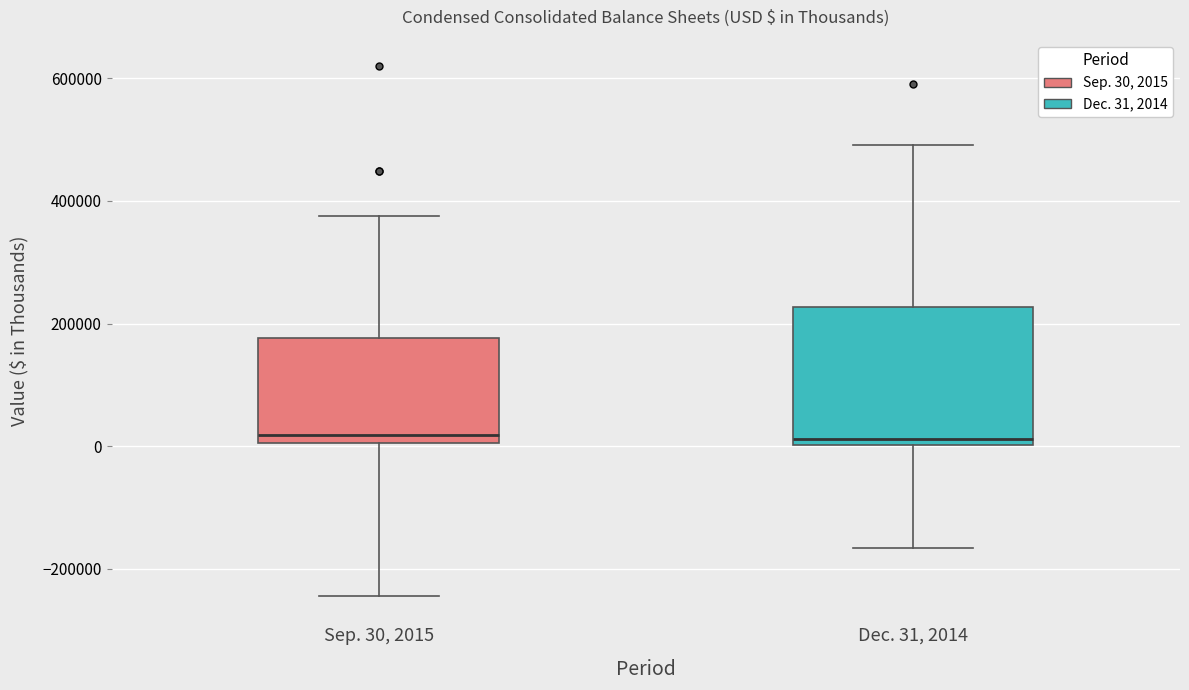

Which box is the tallest, from its lower edge to its upper edge?

Dec. 31, 2014